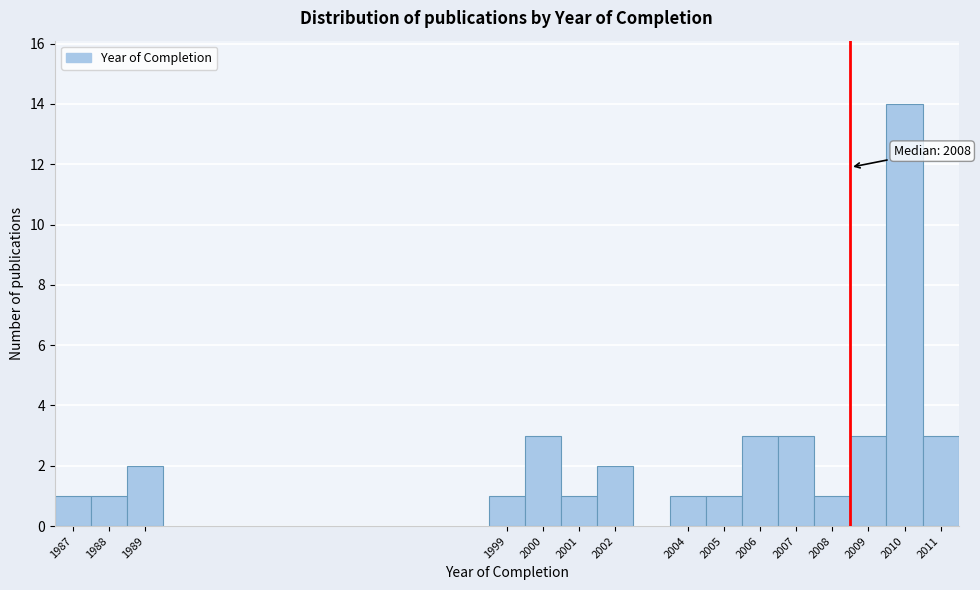

Over which range of the x-axis is the bar tallest?

2009.5 to 2010.5